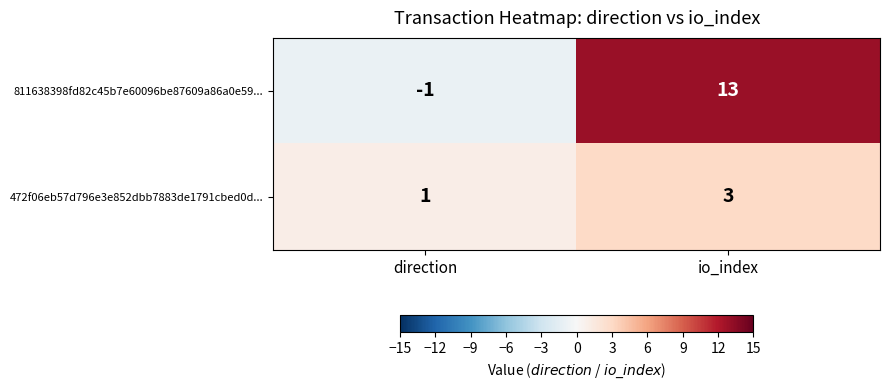

Which category has the highest value across all series?

io_index